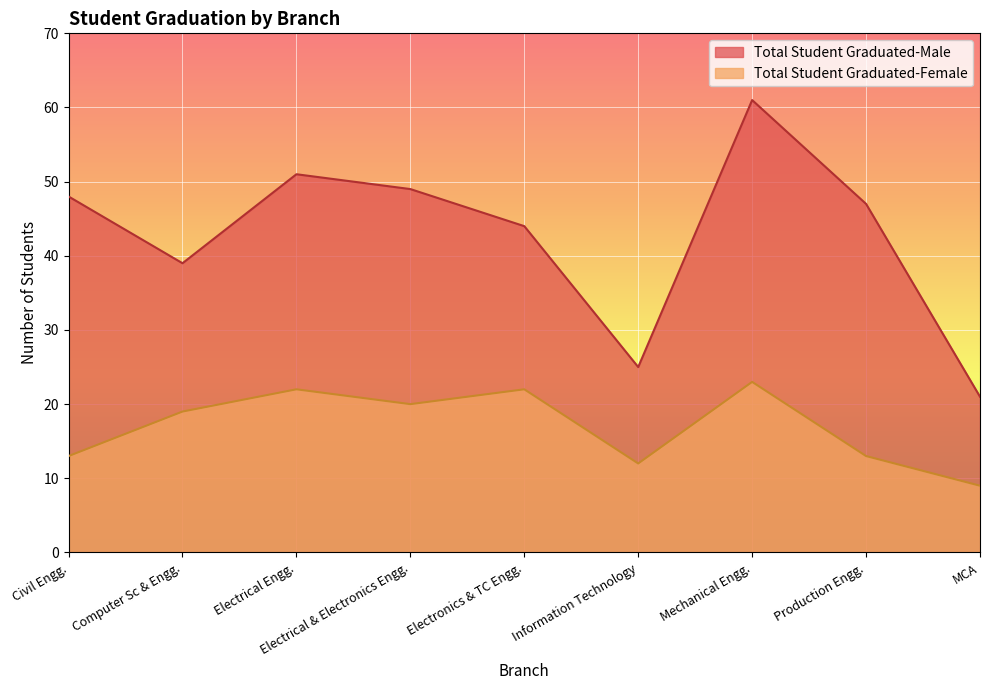

The value of Total Student Graduated-Male at Information Technology is 15. True or false?

False